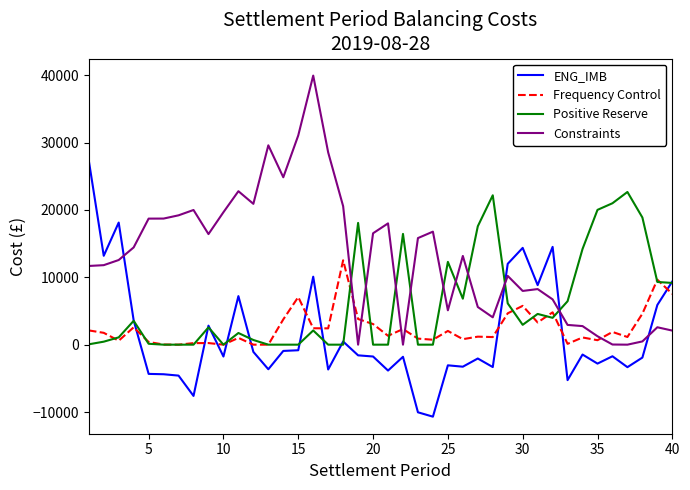

What is the lowest value of the ENG_IMB series?

-10689.2